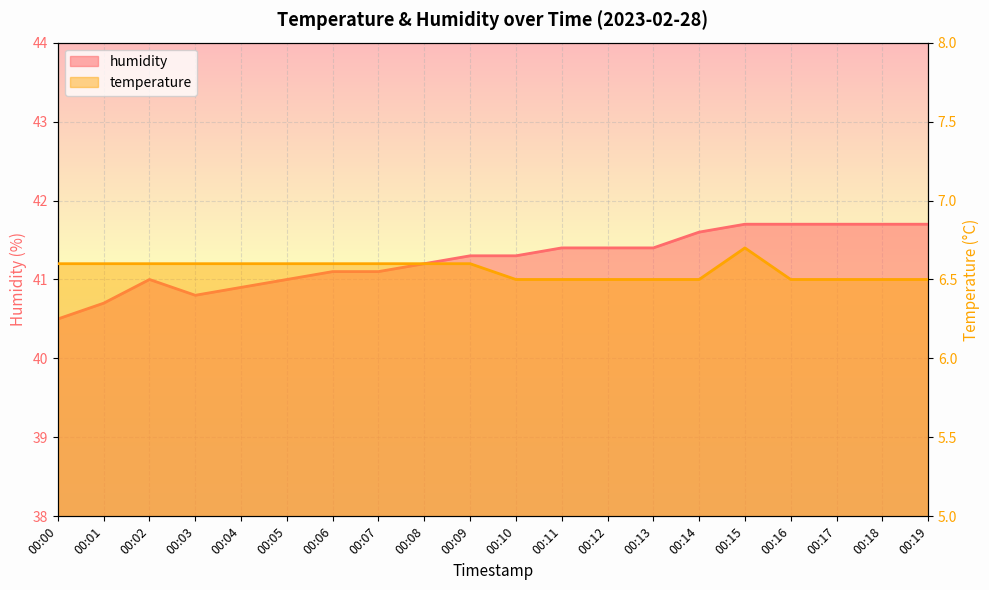

How many series are shown in this chart?

2